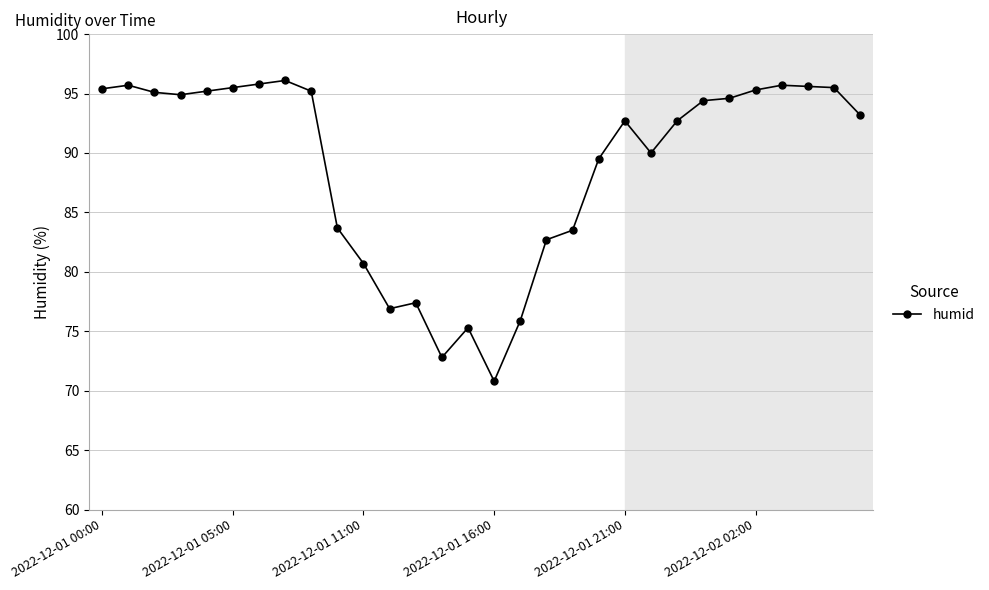

What is the sum of all values?

2667.8